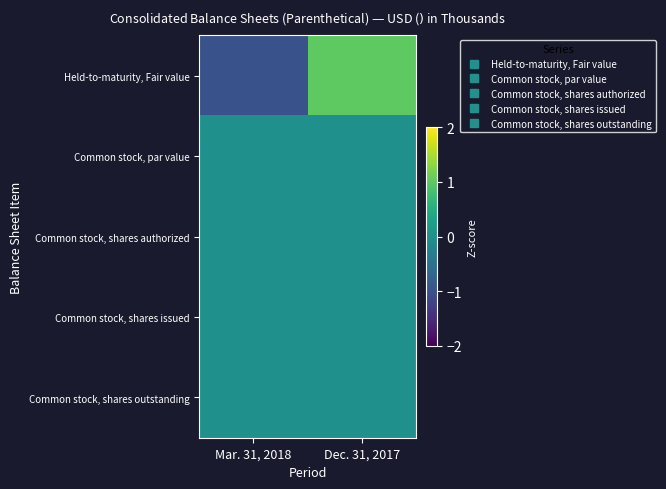

Rank the series by their maximum value, from lowest to highest.

Common stock, par value, Common stock, shares authorized, Common stock, shares issued, Common stock, shares outstanding, Held-to-maturity, Fair value